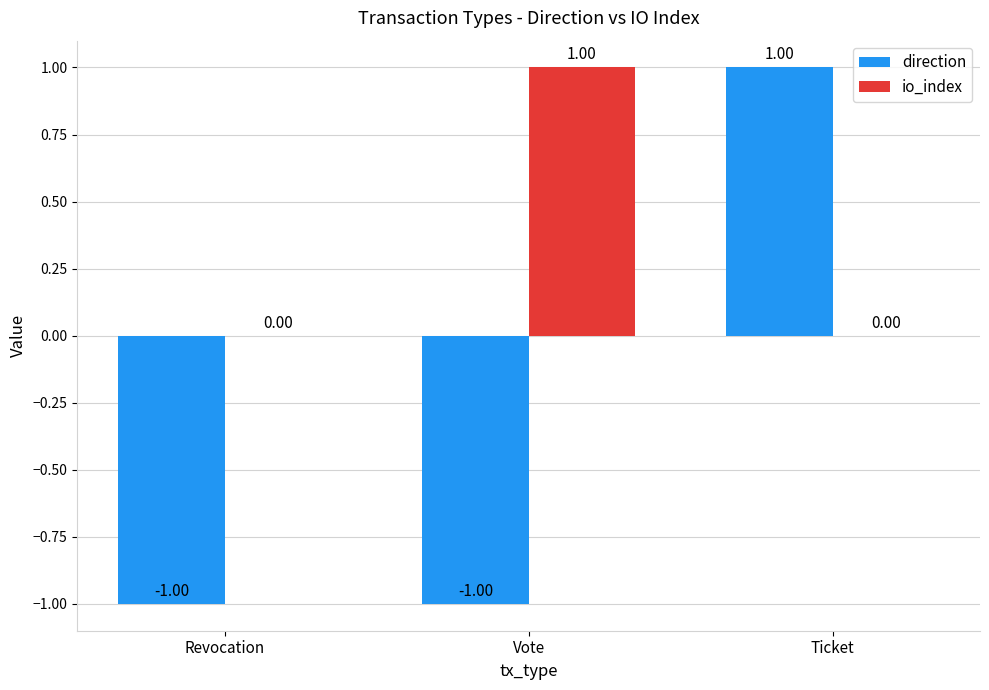

Which category has the highest value in the direction series?

Ticket